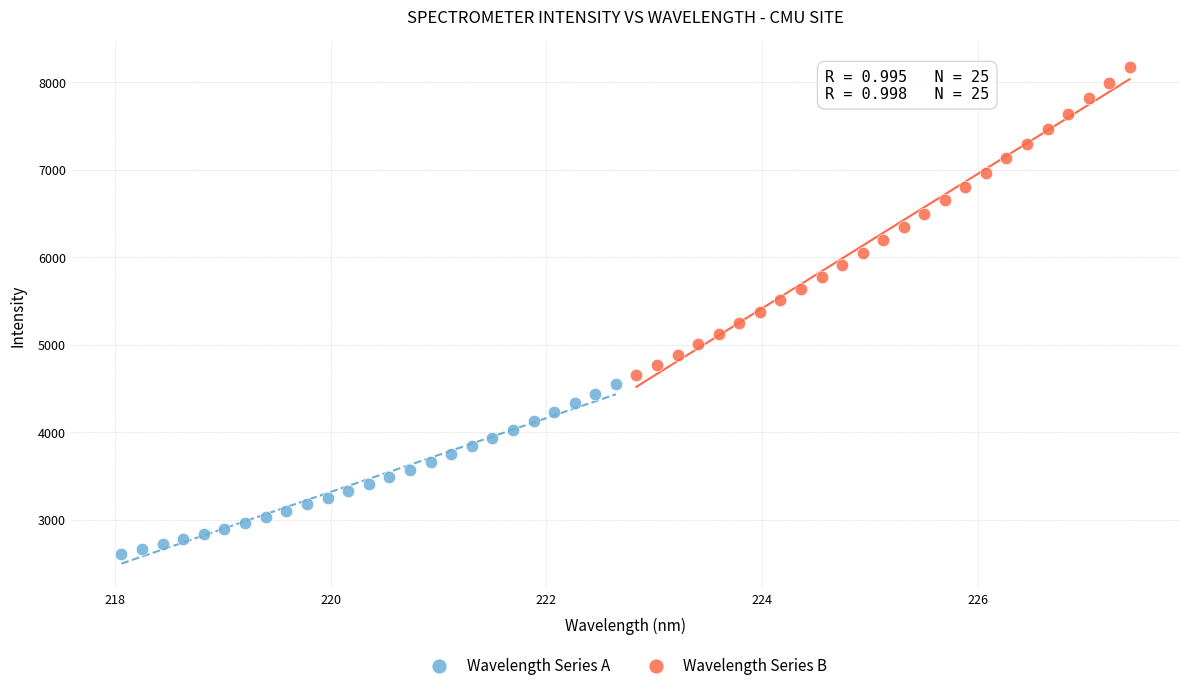

What are all the series names shown in the legend?

Wavelength Series A, Wavelength Series B